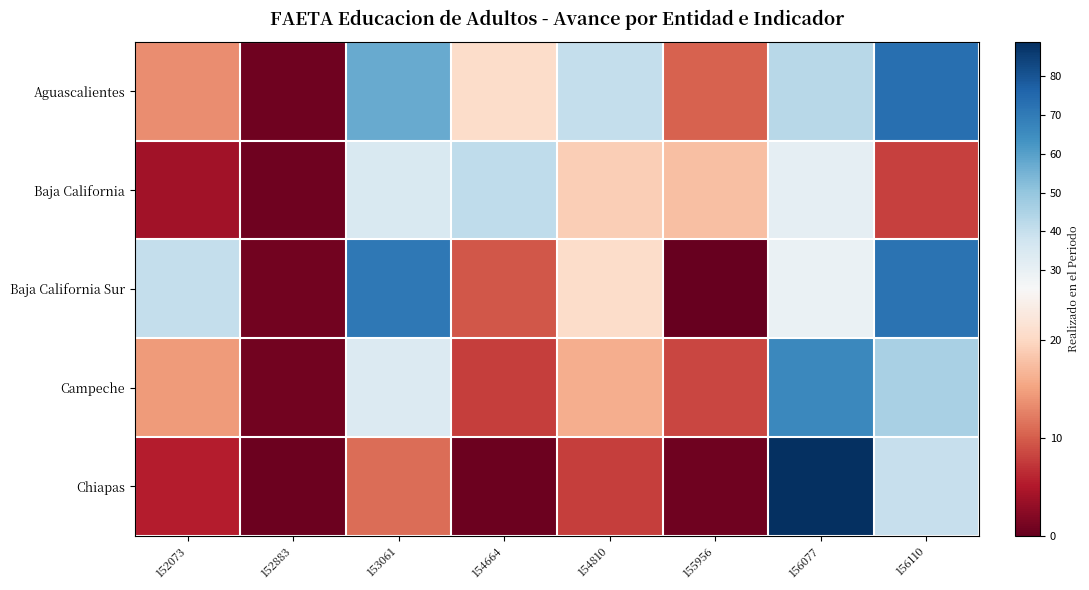

Which label corresponds to the largest value in the chart?

156077